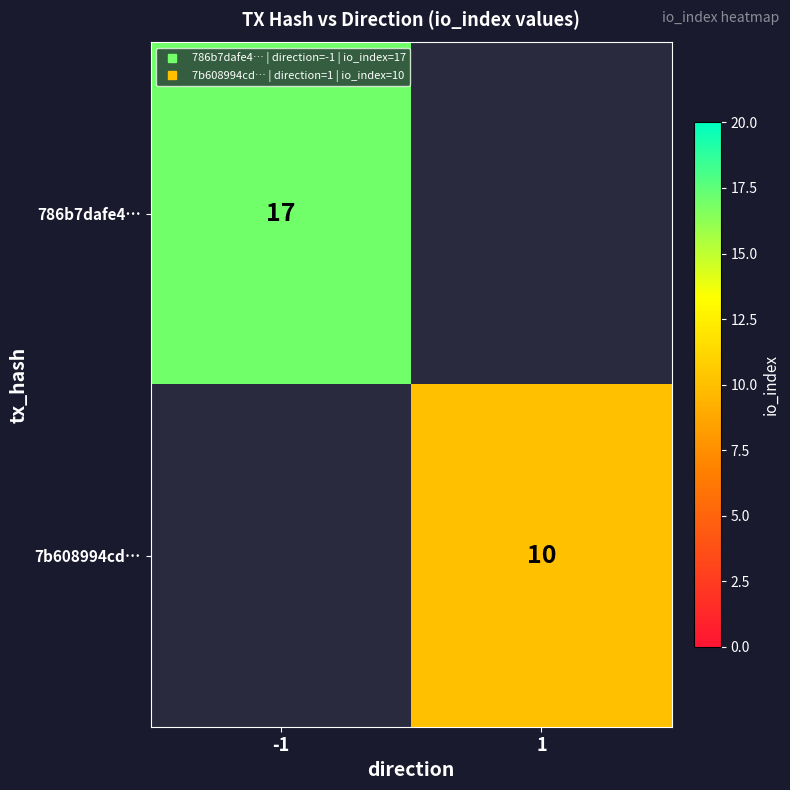

Which series has the largest range (max minus min)?

786b7dafe4…